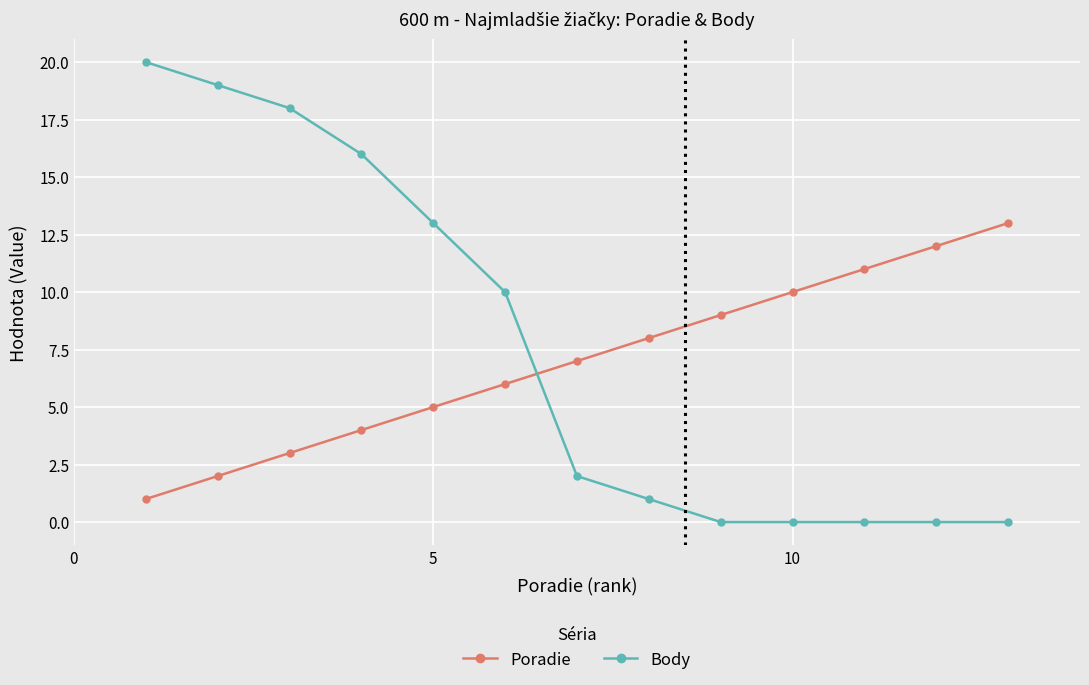

Which series has the largest range (max minus min)?

Body